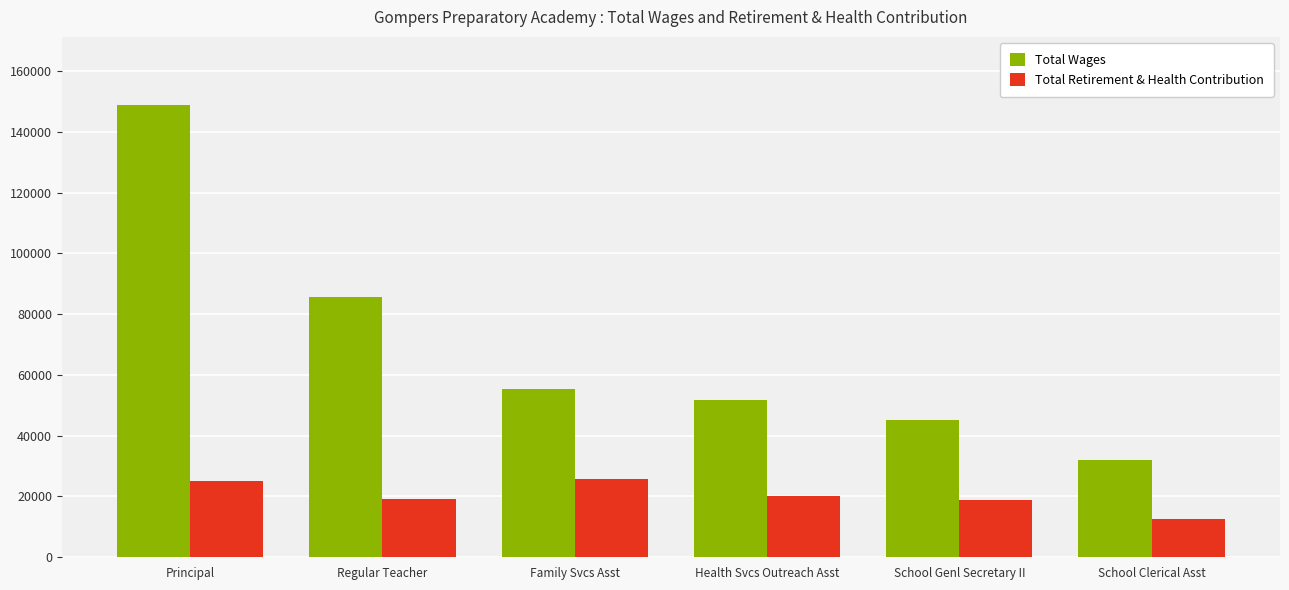

What is the sum of the Total Wages values at Principal and School Genl Secretary II?

193907